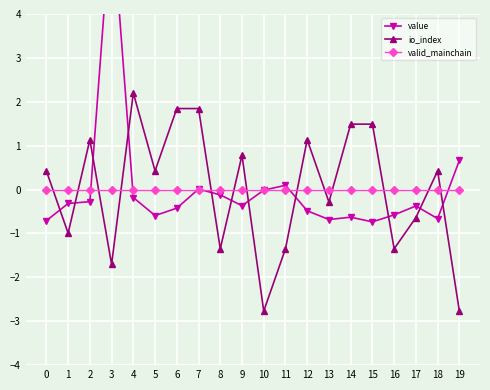

At which category is the sum across all series the highest?

3